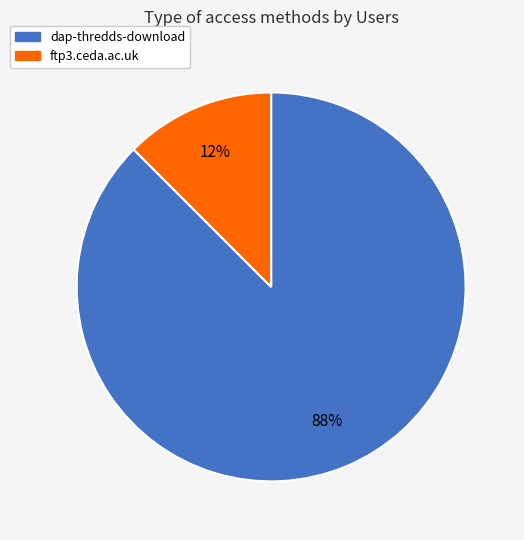

What is the majority slice?

dap-thredds-download